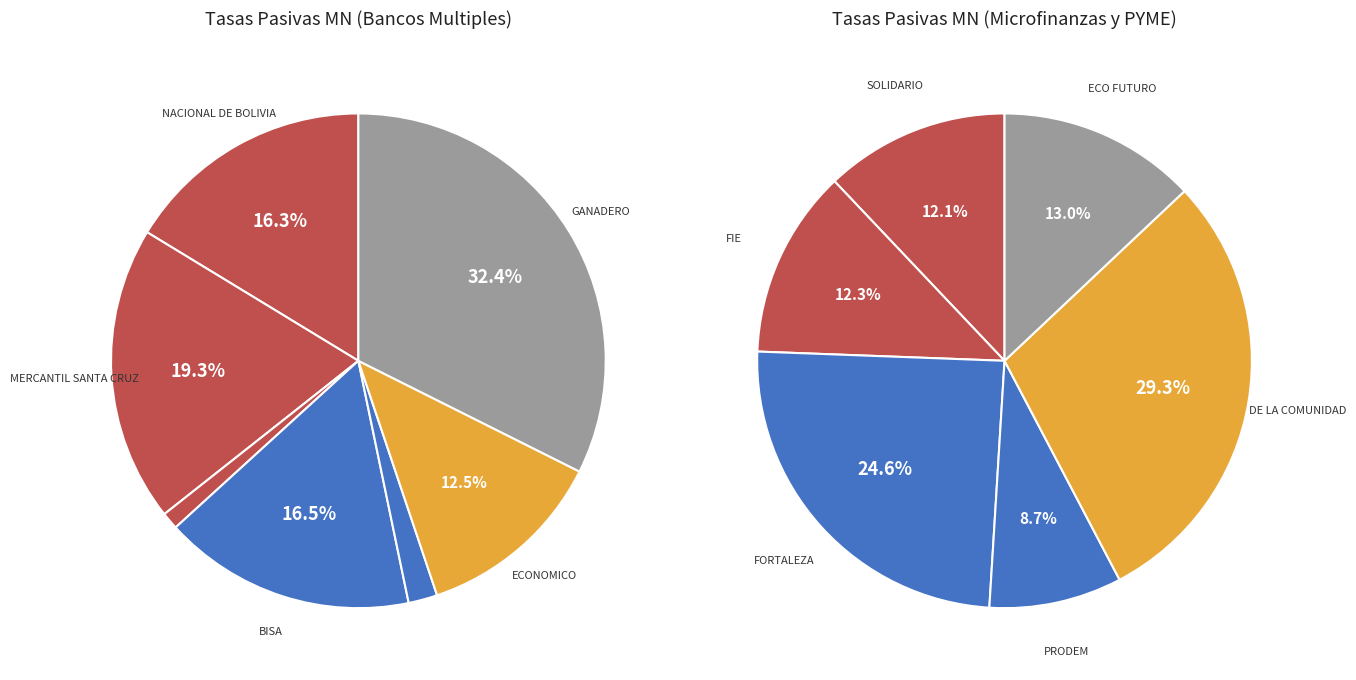

How many slices are in this pie chart?

13